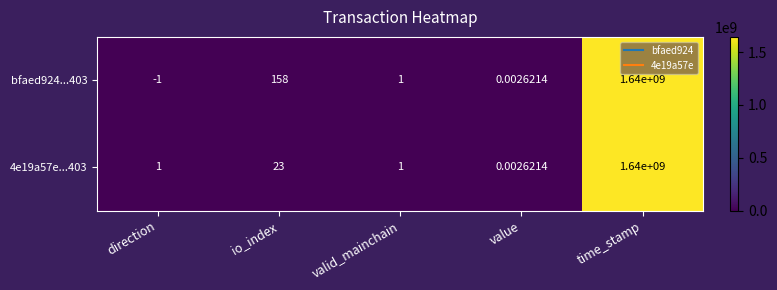

At which label does bfaed924...403 first exceed 1?

io_index